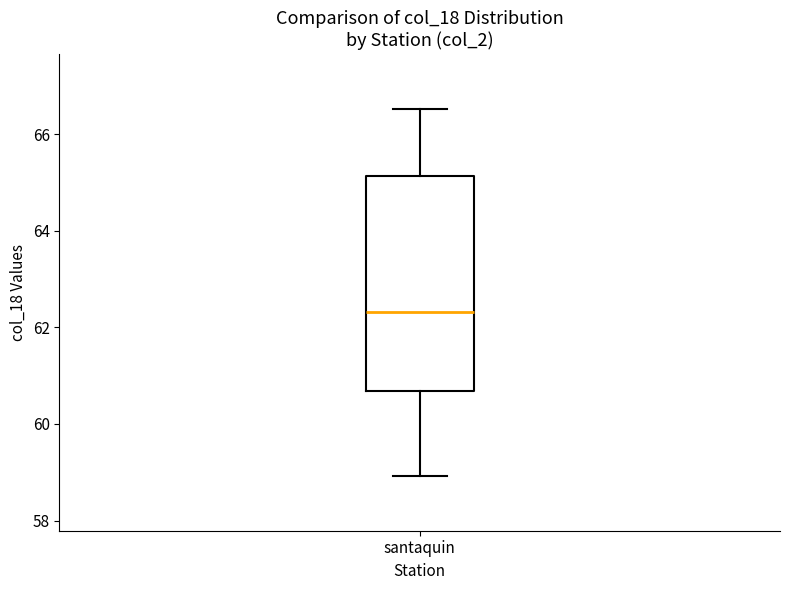

Read this box plot against the y-axis: the position of the median line, the range covered by the box, and the ends of both whiskers. The values are not printed on the chart, so give them approximately, as read against the axis.

median 62.4, box 60.6 to 65.2, whiskers 59.0 to 66.6